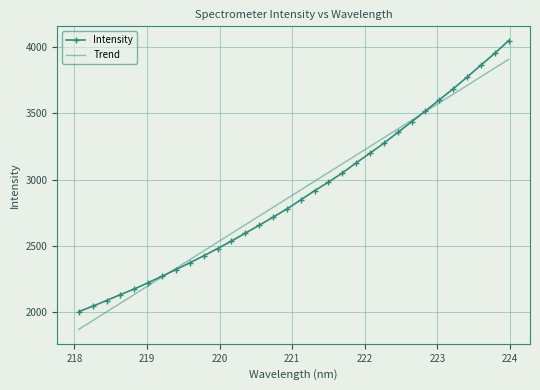

Which series has the widest spread of values?

Intensity